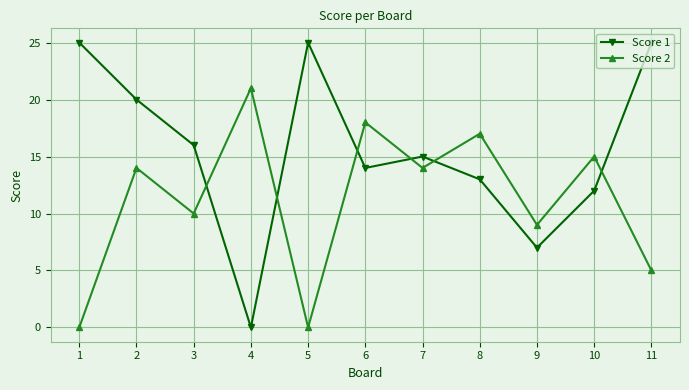

At which category is the sum across all series the highest?

2